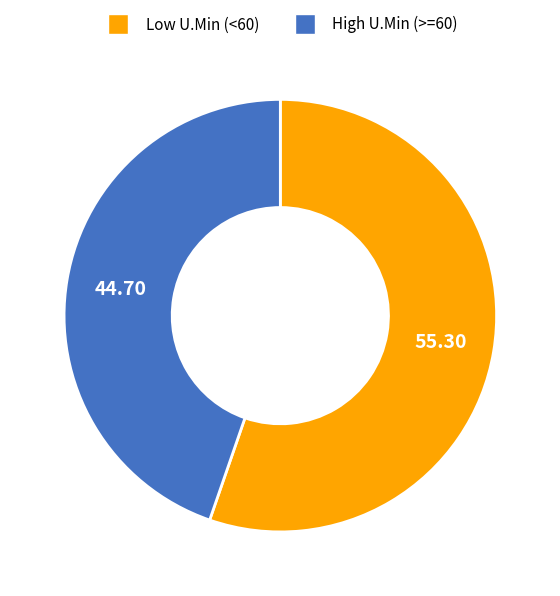

Is there any slice that represents more than half of the pie?

Yes